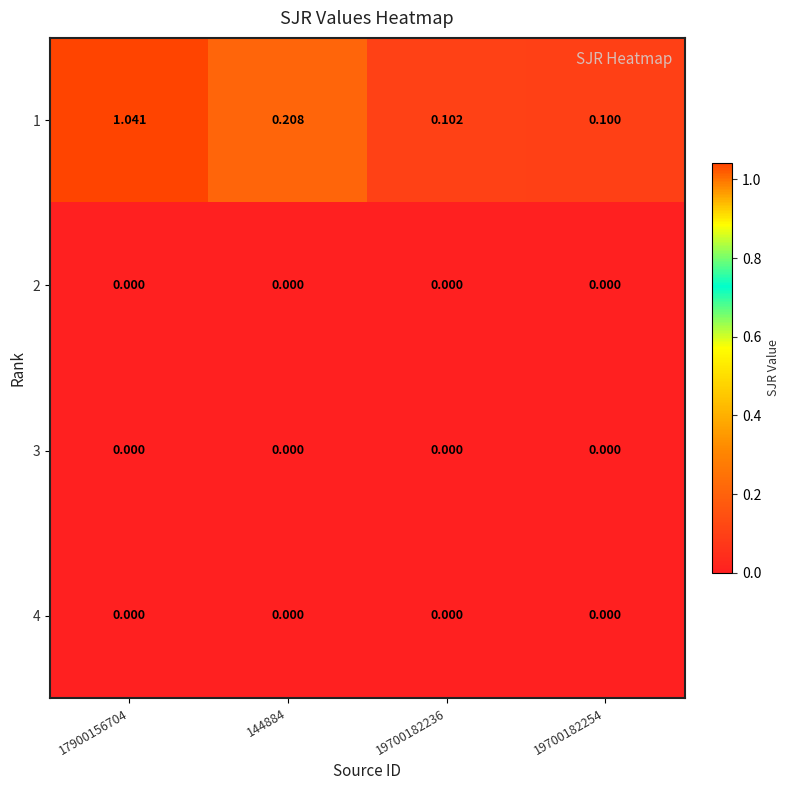

Rank the series at 17900156704 from highest to lowest value.

1, 2, 3, 4